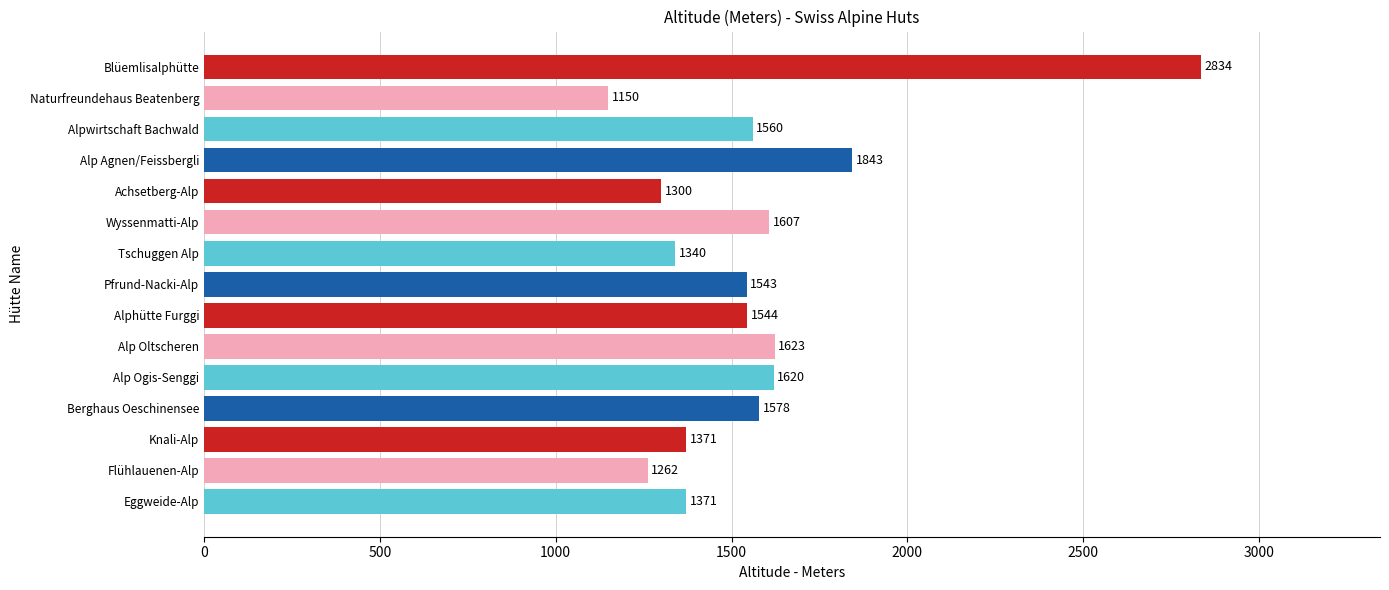

Are the bars horizontal?

Yes